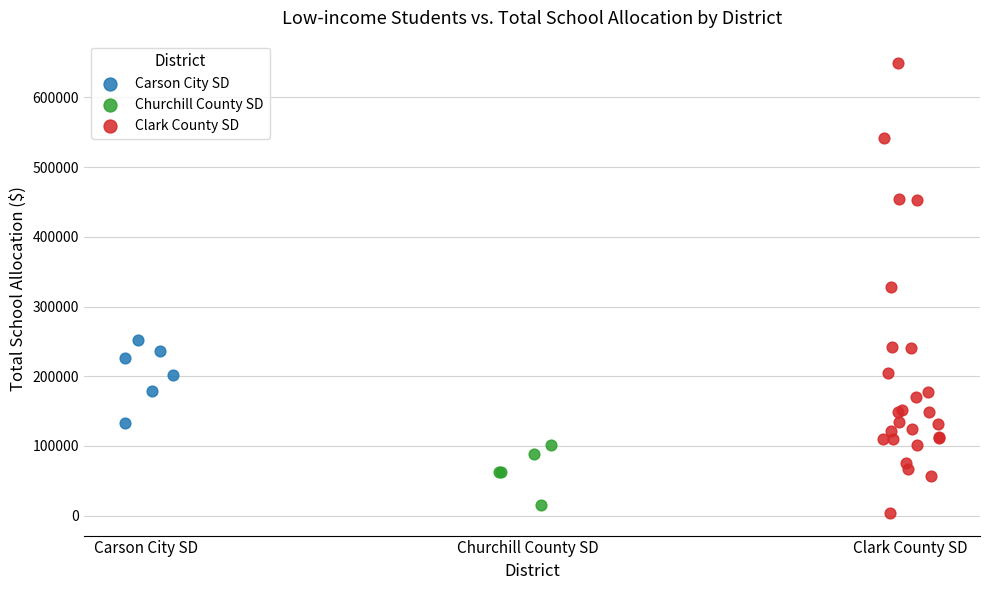

Which series reaches the maximum Y coordinate?

Clark County SD